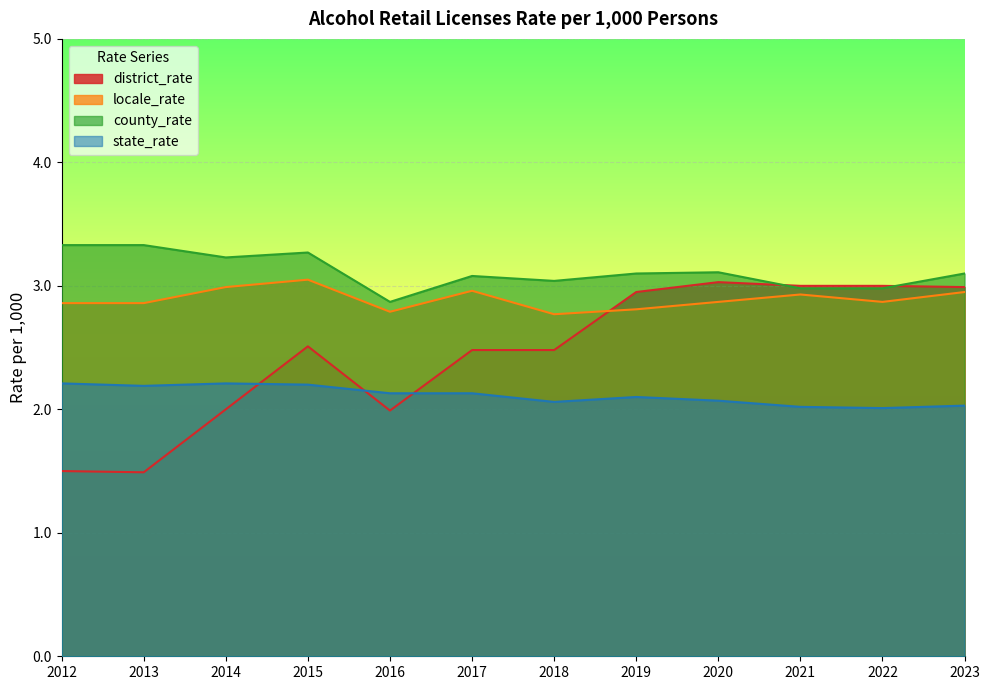

What are all the series names shown in the legend?

district_rate, locale_rate, county_rate, state_rate